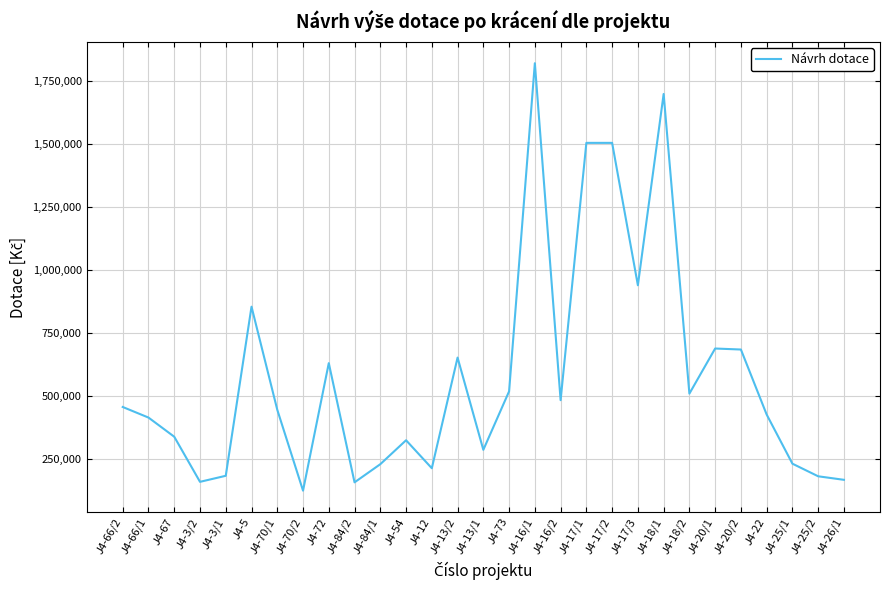

What is the sum of all values?

16874000